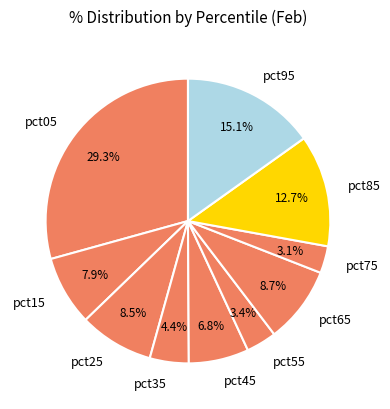

Which slice is the largest?

pct05